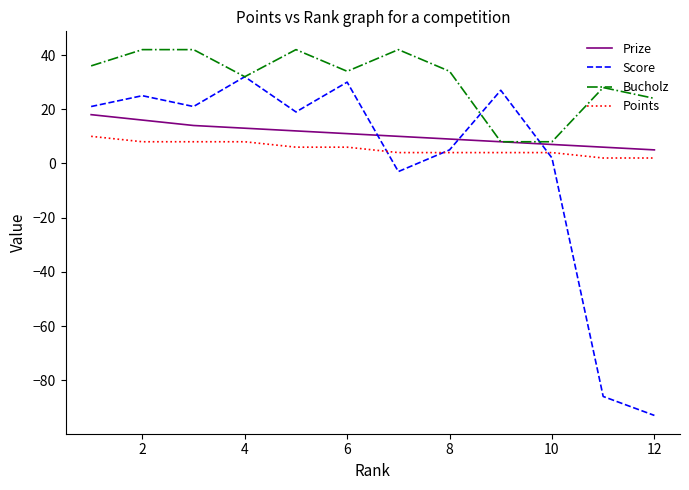

Which series has the largest total across all categories?

Bucholz